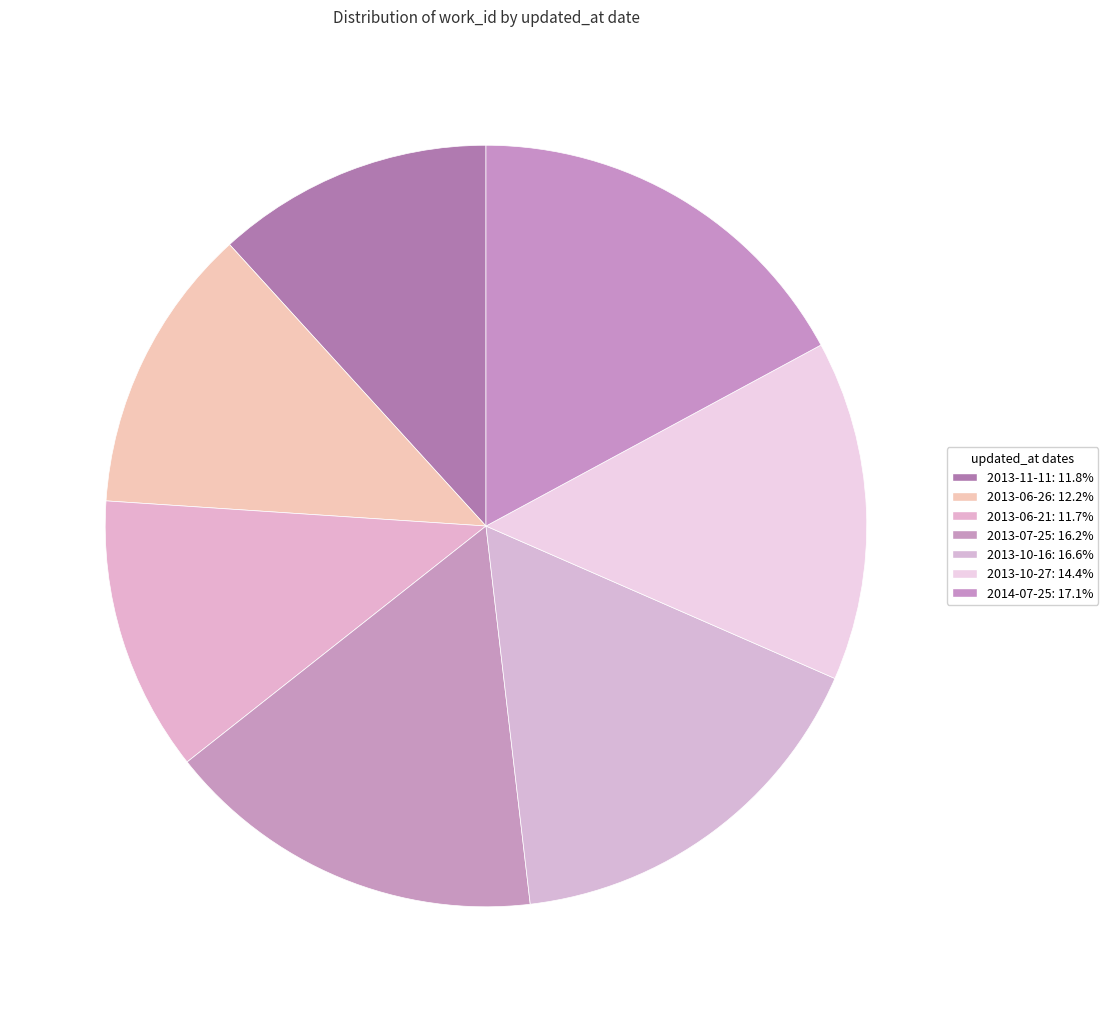

Count the number of slices in the pie.

7